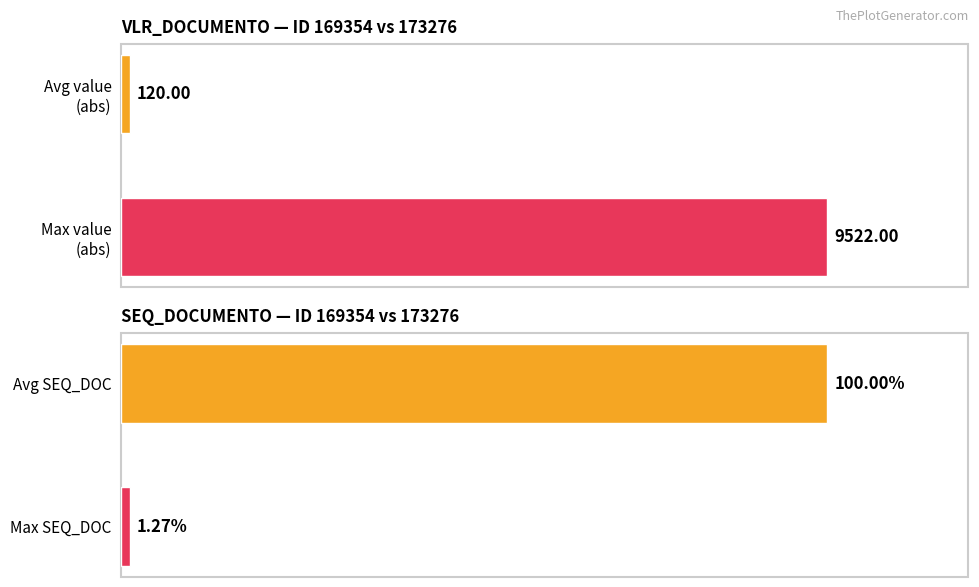

How many values in the SEQ_DOCUMENTO series are below 100?

1